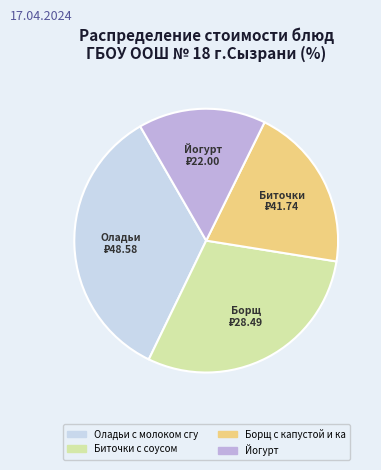

Does any single category account for the majority?

No